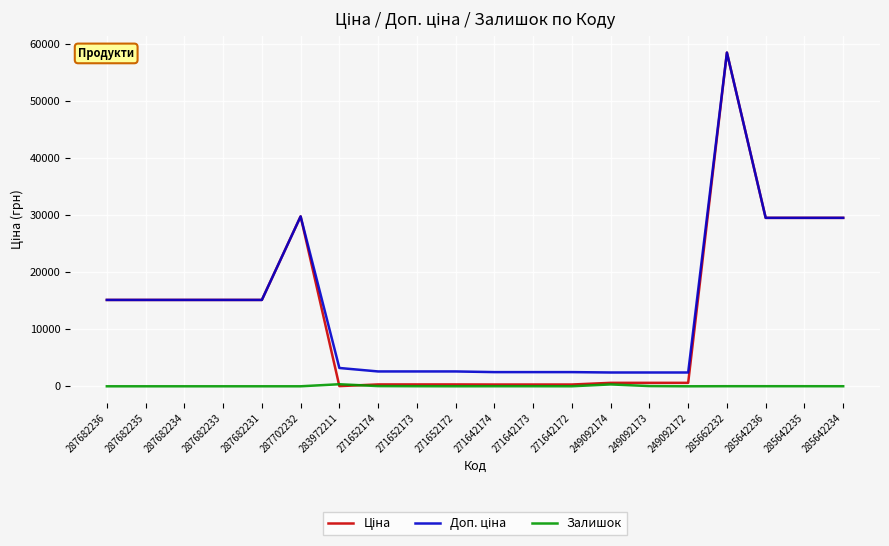

How many lines are shown in the chart?

3